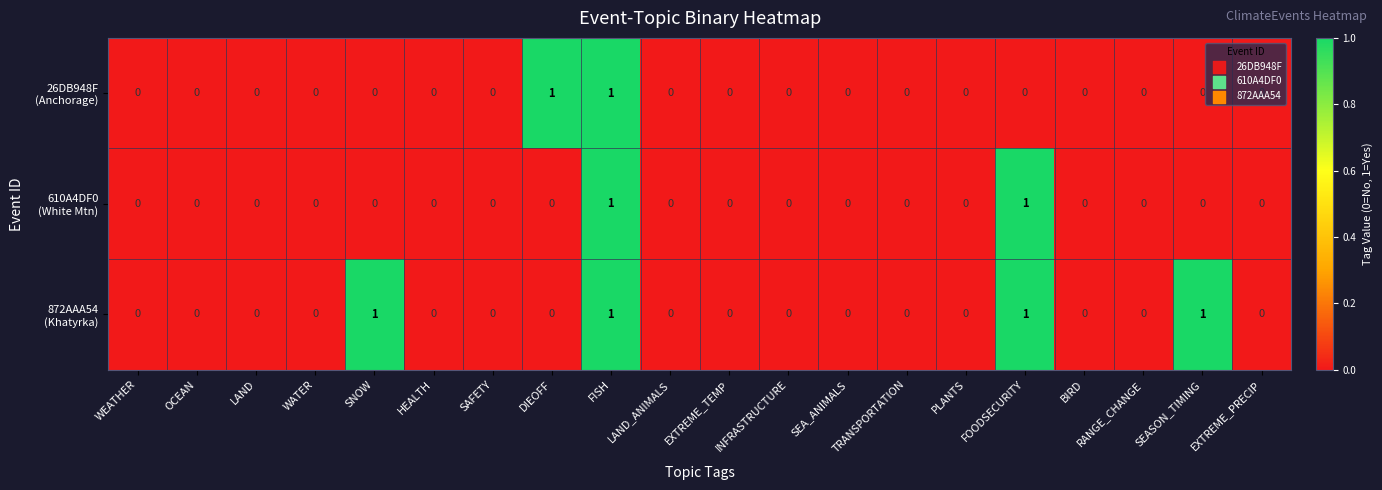

At which category is the sum across all series the highest?

FISH